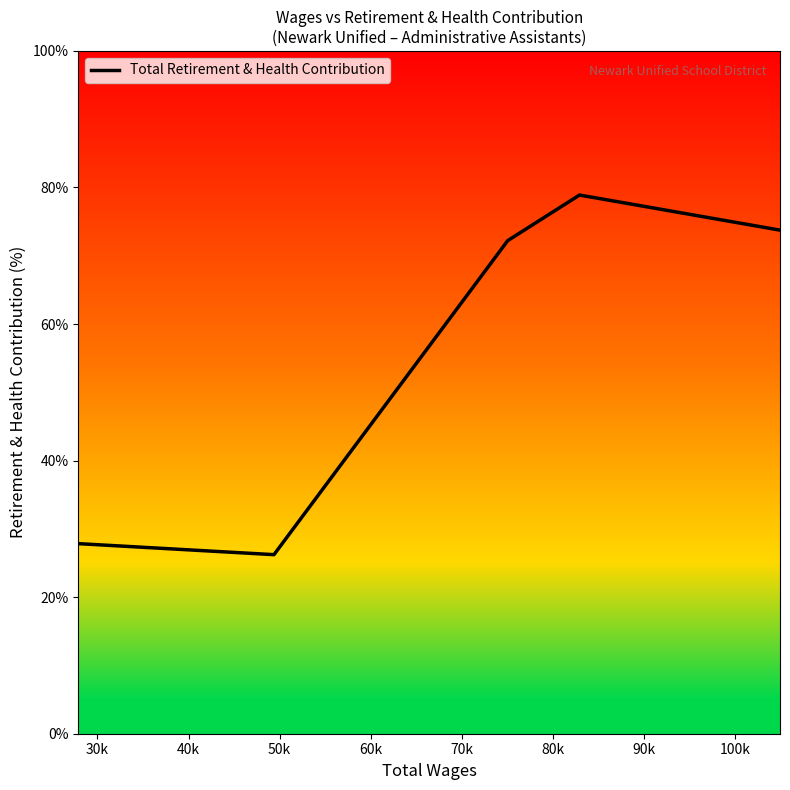

How many points are lower than both their immediate neighbors (excluding endpoints)?

1